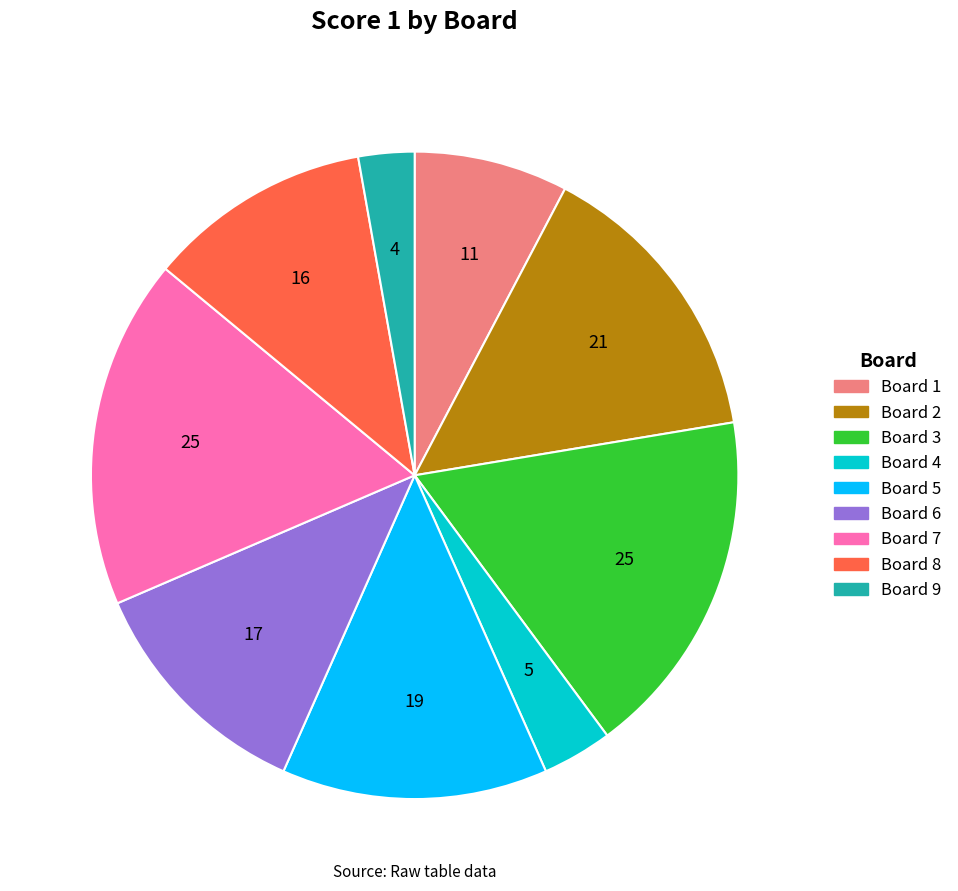

Is there a majority slice in this chart?

No